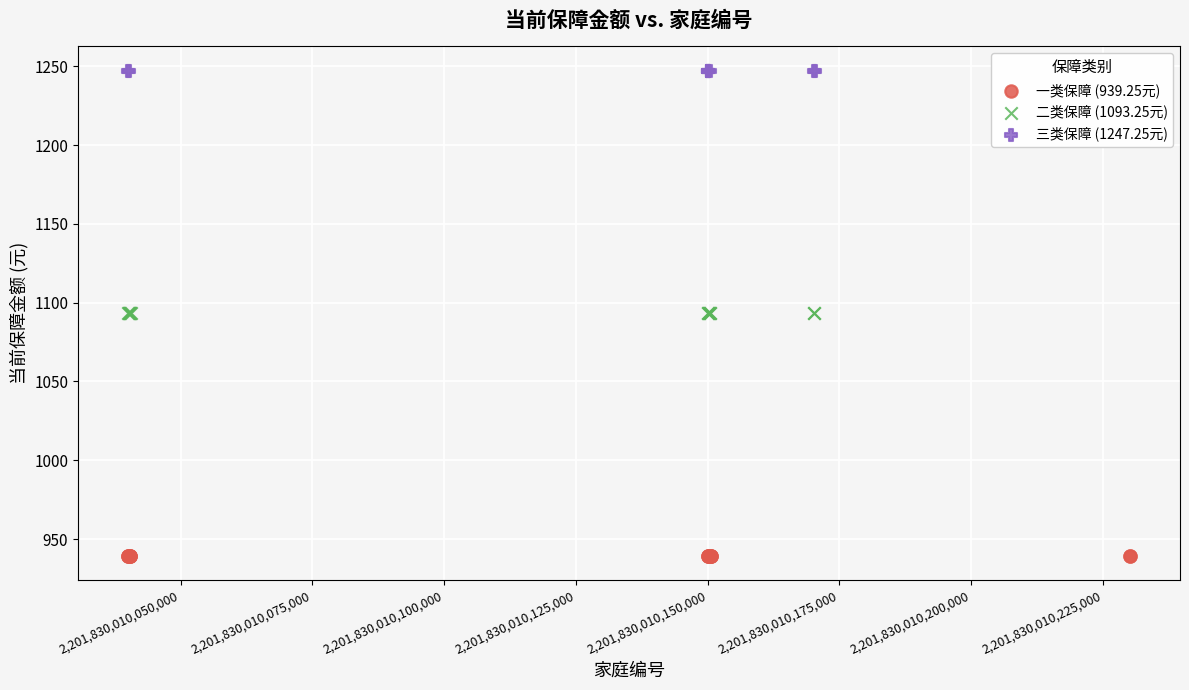

Which series contains the highest Y value?

三类保障 (1247.25元)